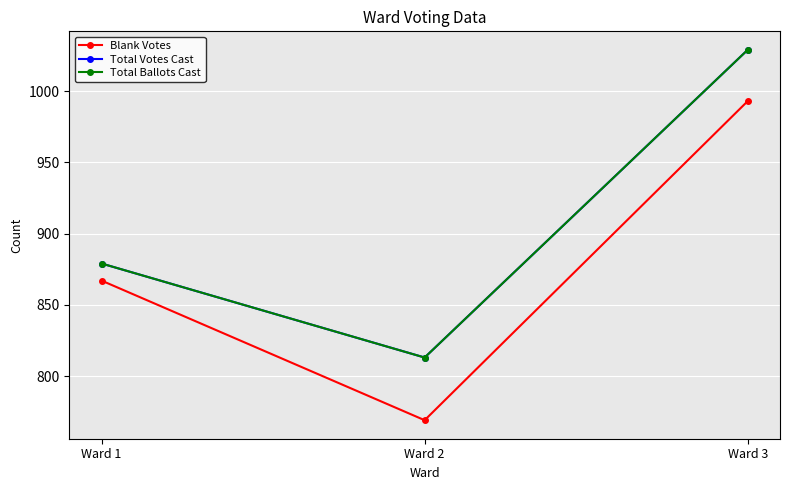

Reading left to right, list all the values displayed in this chart.

Blank Votes: Ward 1=867	Ward 2=769	Ward 3=993
Total Votes Cast: Ward 1=879	Ward 2=813	Ward 3=1029
Total Ballots Cast: Ward 1=879	Ward 2=813	Ward 3=1029